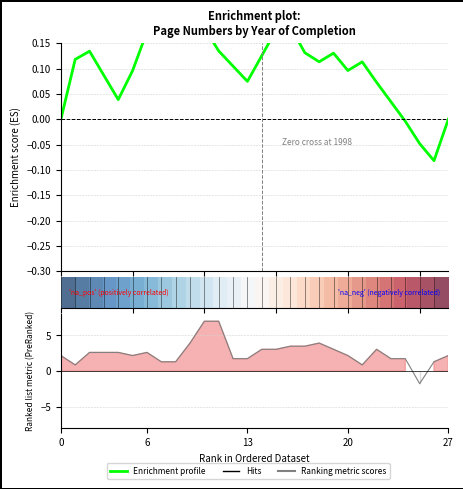

What is the value of the Enrichment profile point at the 10th from the left?

0.2